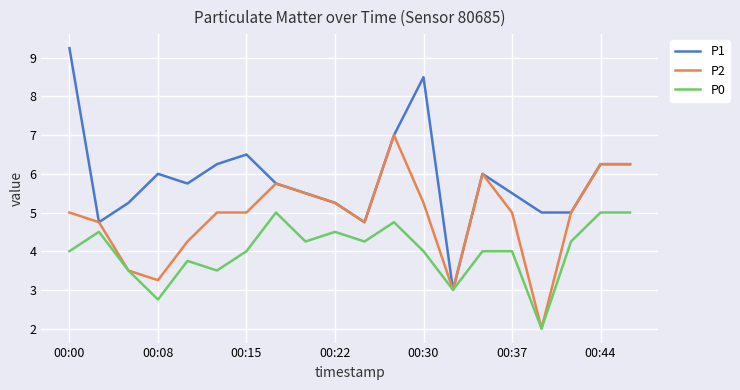

Rank the series by their average value, from lowest to highest.

P0, P2, P1